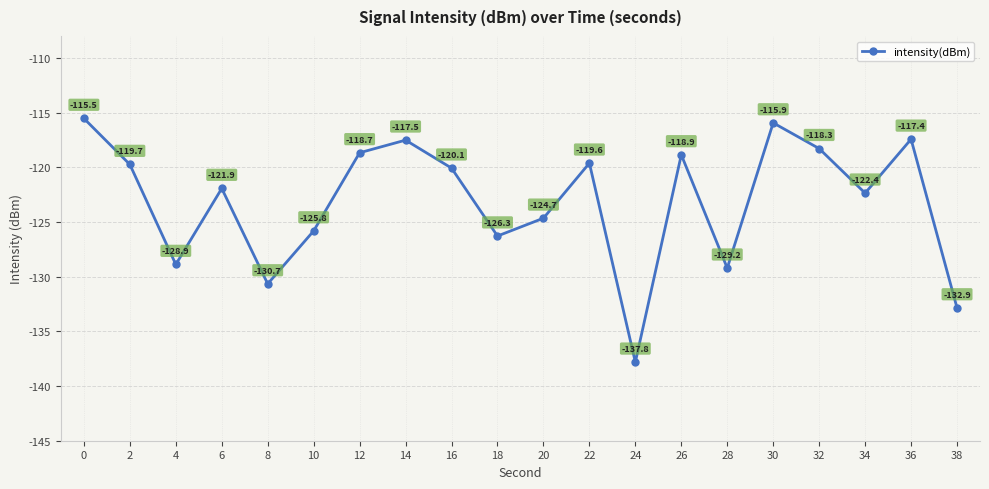

What is the value of the 16th point from the left?

-115.9